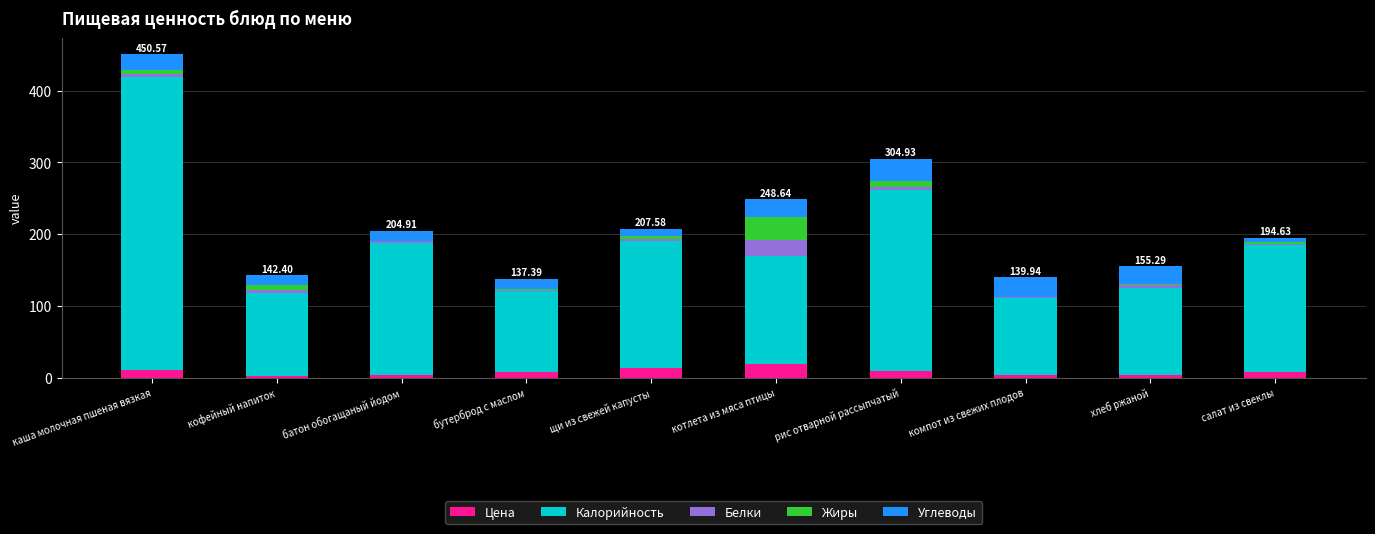

At which category is the sum across all series the highest?

каша молочная пшеная вязкая